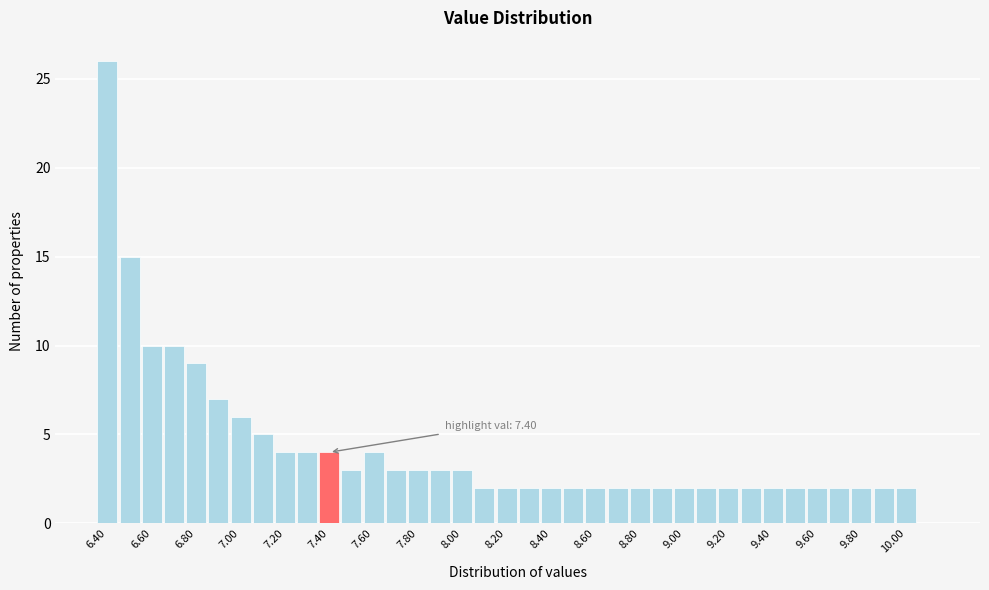

Over which range of the x-axis is the bar tallest?

6.35 to 6.45